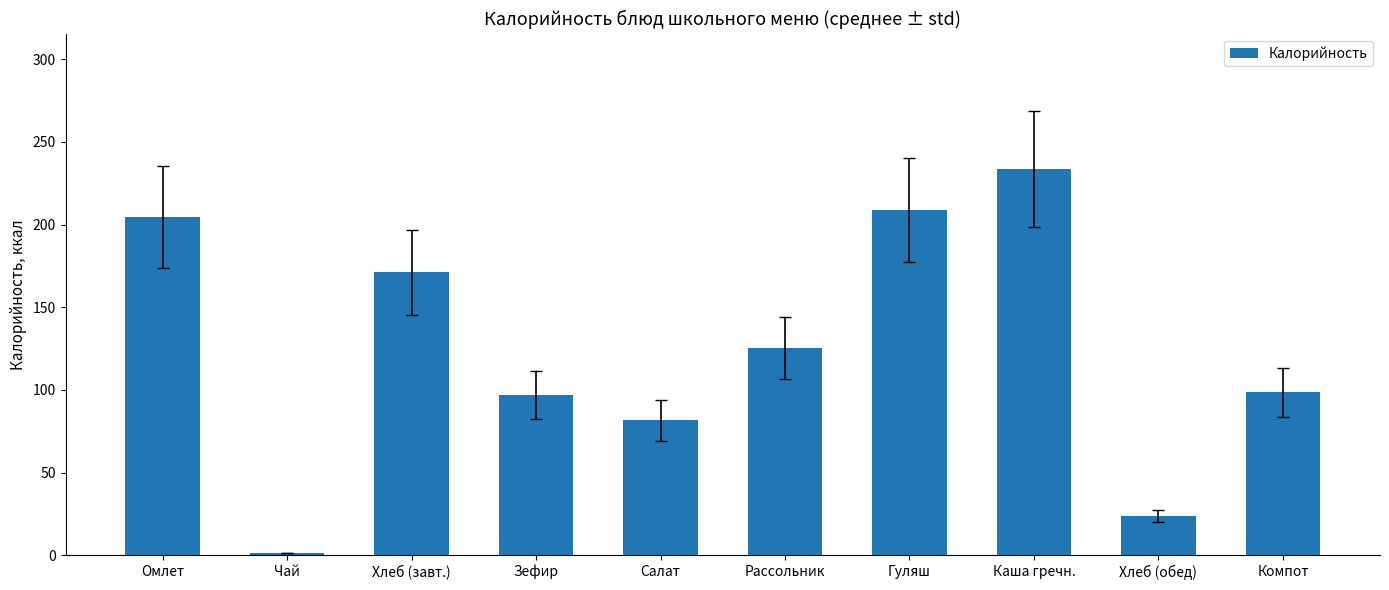

Reading right to left, transcribe all the data shown in this chart.

98.5	23.8	233.7	208.9	125.5	81.5	97.0	171.1	1.4	204.7